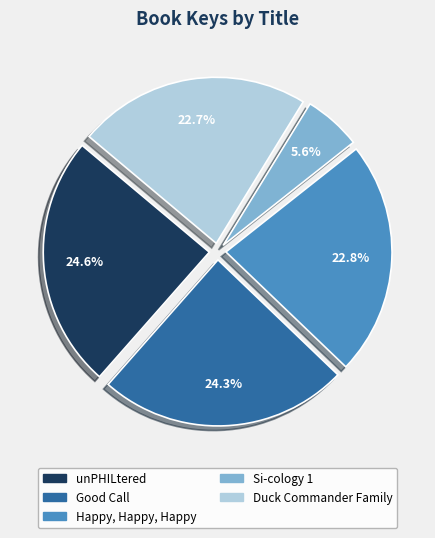

Which slice is the smallest?

Si-cology 1